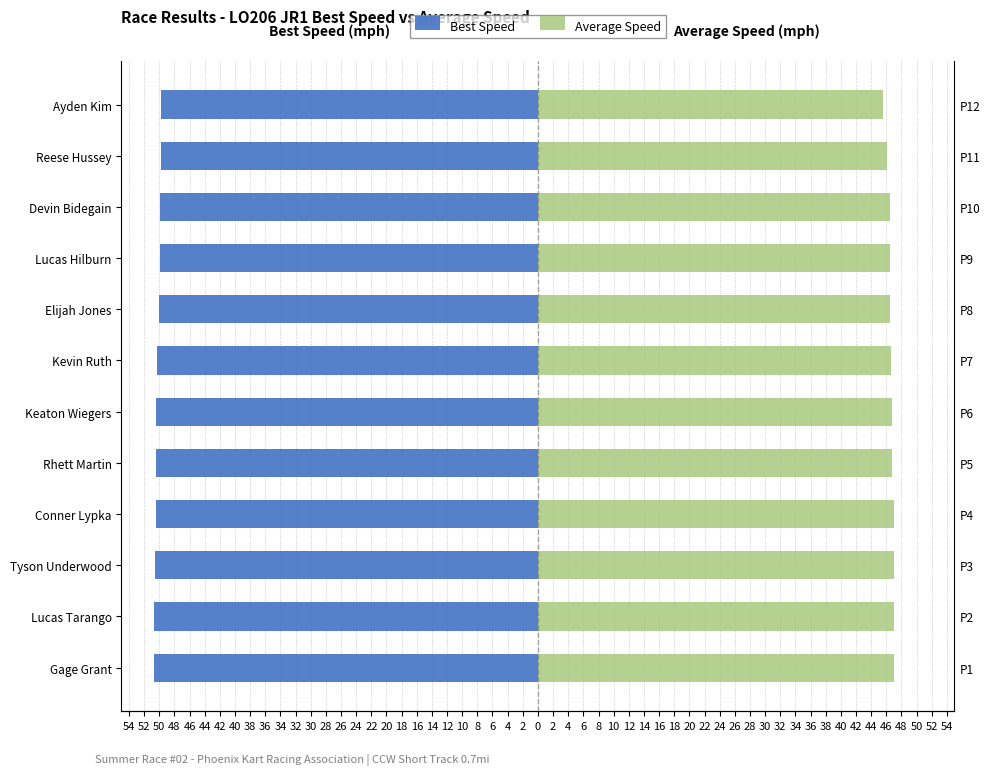

At how many categories does at least one series exceed 29?

12